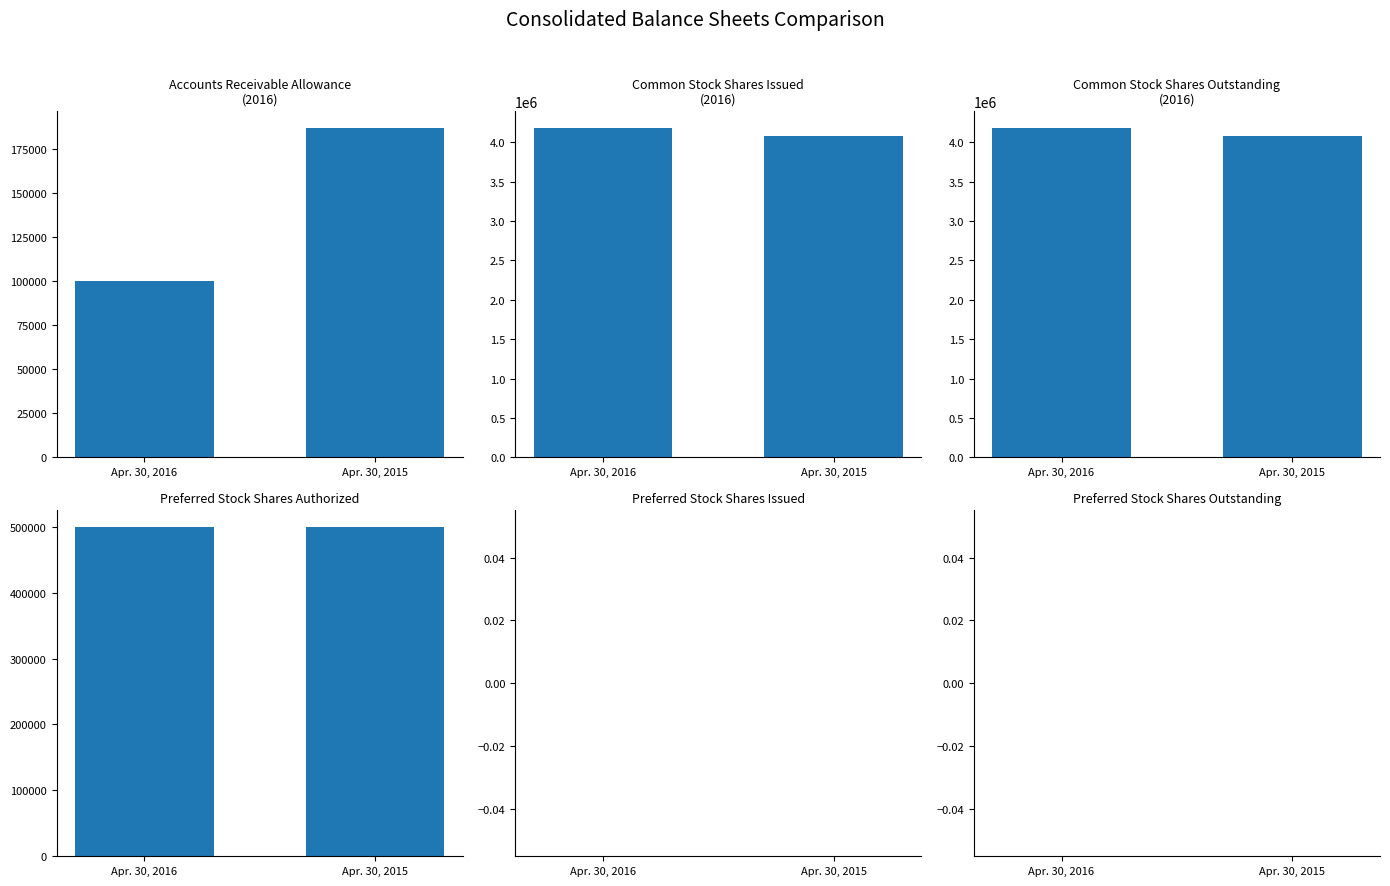

How many values in the Accounts Receivable Allowance
(2016) series are below 186844?

1